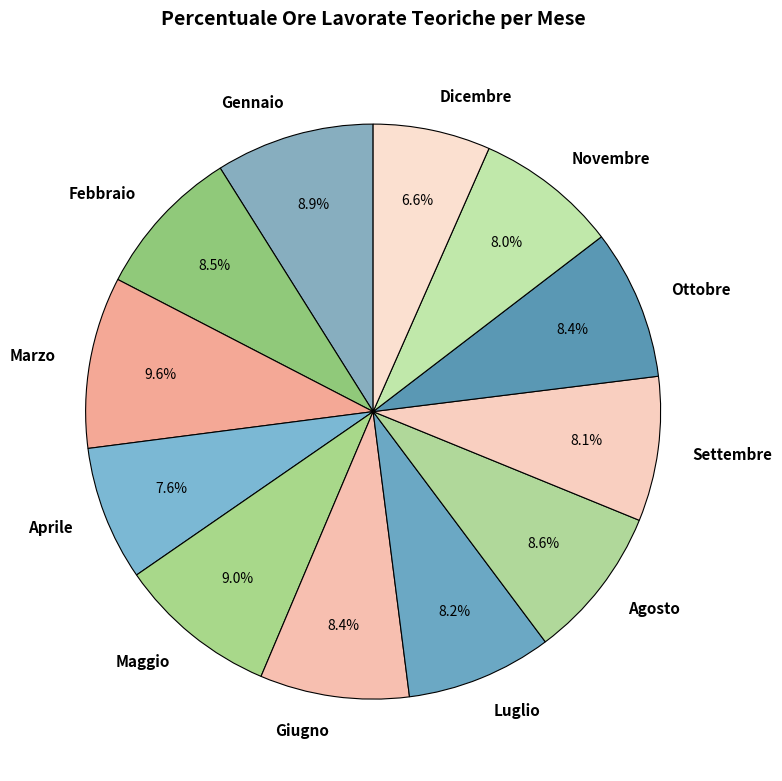

The Gennaio slice represents 2% of the pie. True or false?

False